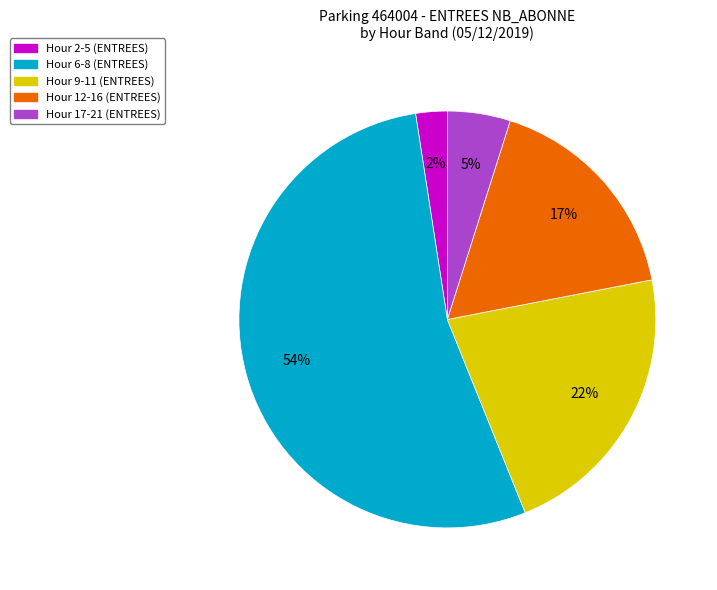

To the nearest percent, what is the average slice percentage?

20%